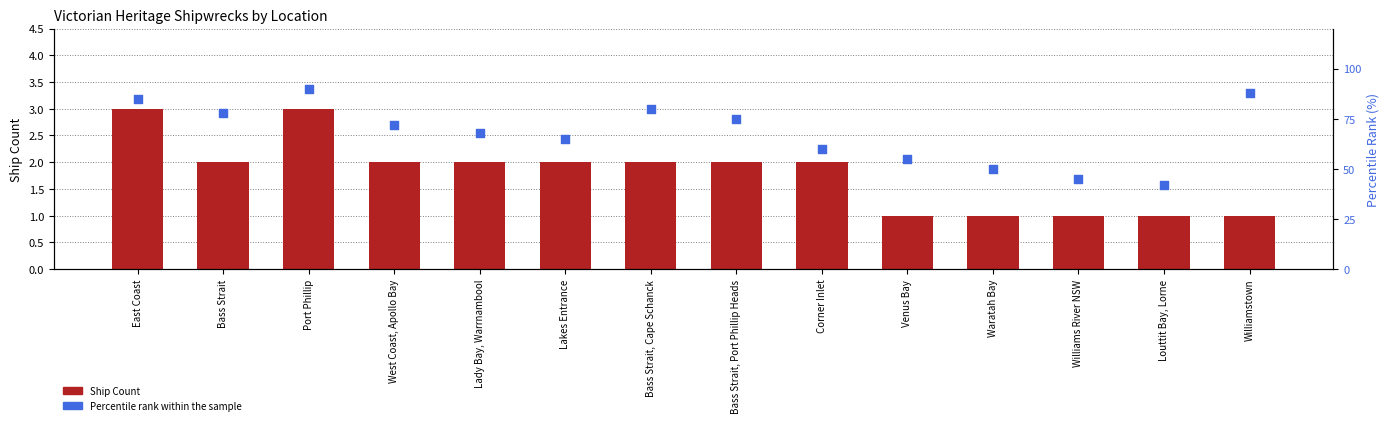

At how many categories does at least one series exceed 8?

14